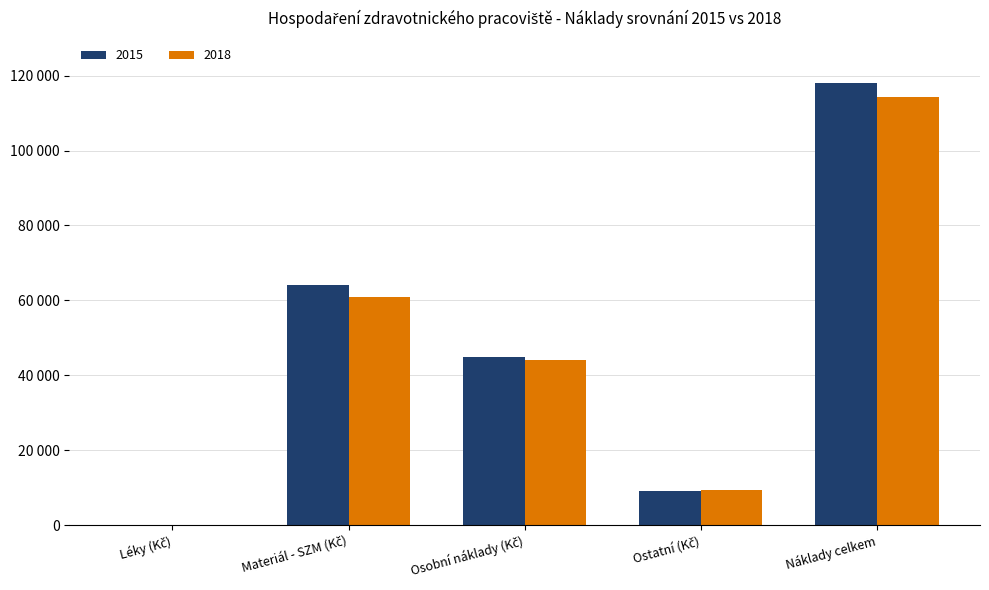

At which label does 2015 first exceed 44983?

Materiál - SZM (Kč)